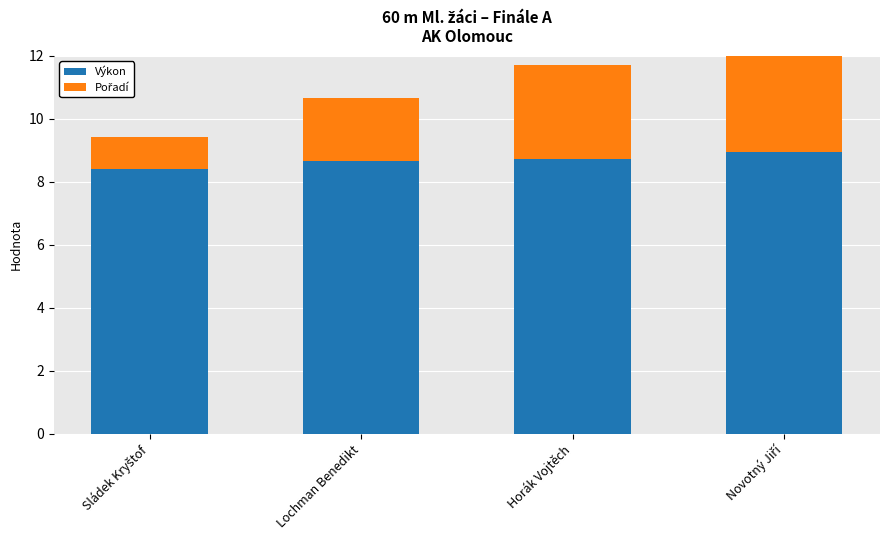

Which series has the largest range (max minus min)?

Pořadí